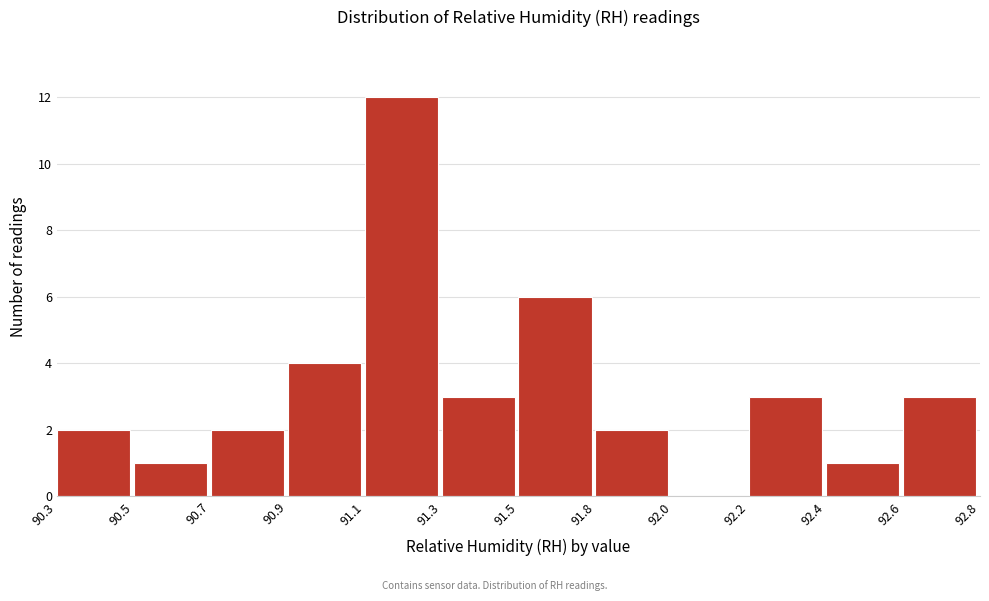

Reading left to right, extract all data points from this chart.

90.3=2	90.5=1	90.7=2	90.9=4	91.1=12	91.3=3	91.5=6	91.8=2	92.0=0	92.2=3	92.4=1	92.6=3